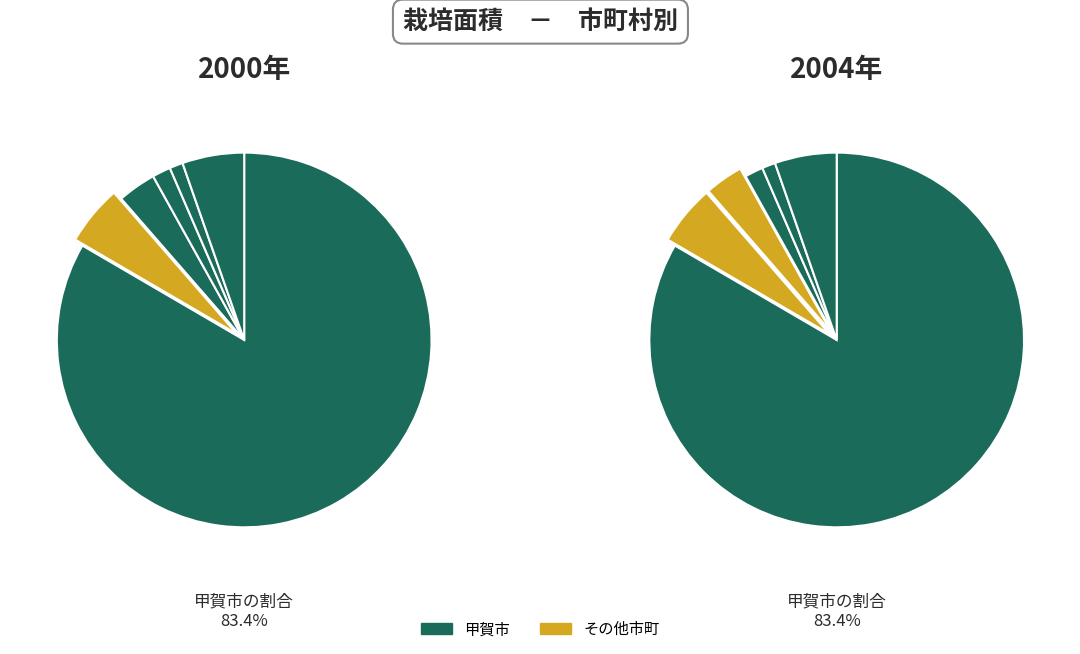

Count the number of slices in the pie.

6